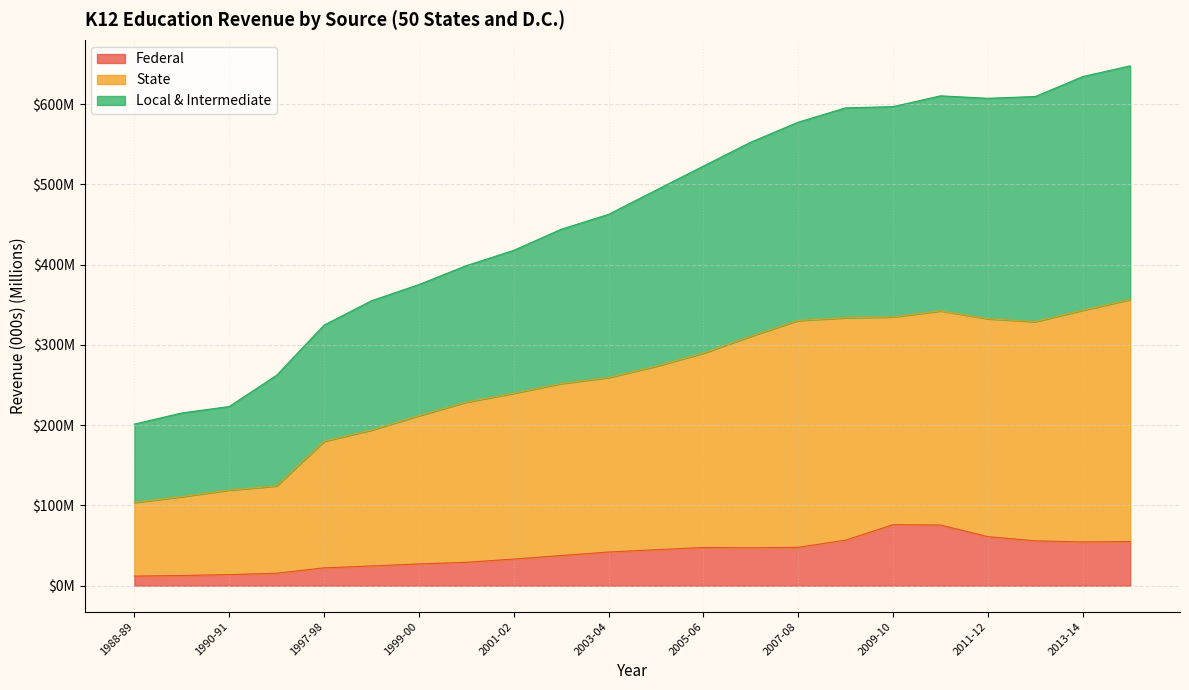

True or false: State has more than 2 interior local peaks.

False